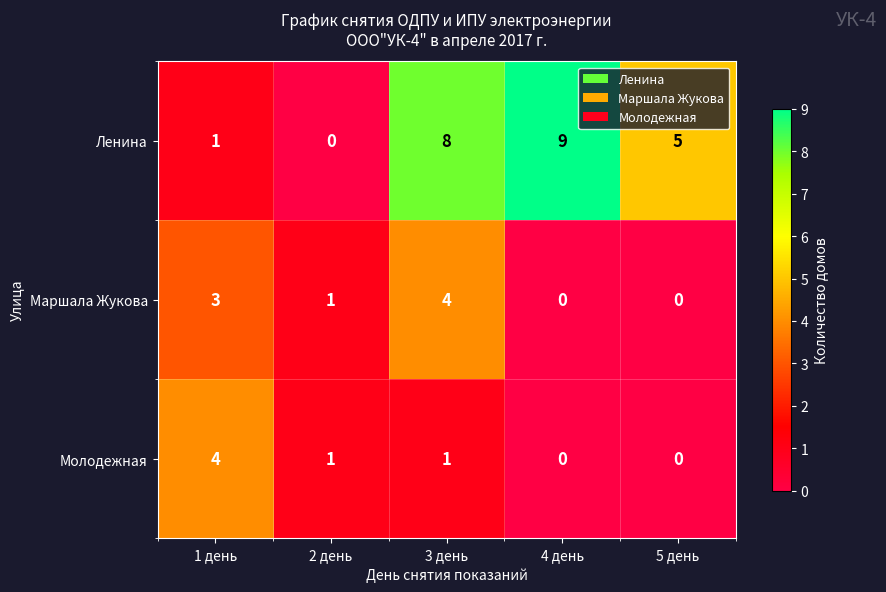

What is the spread (max minus min) of values at 1 день?

3